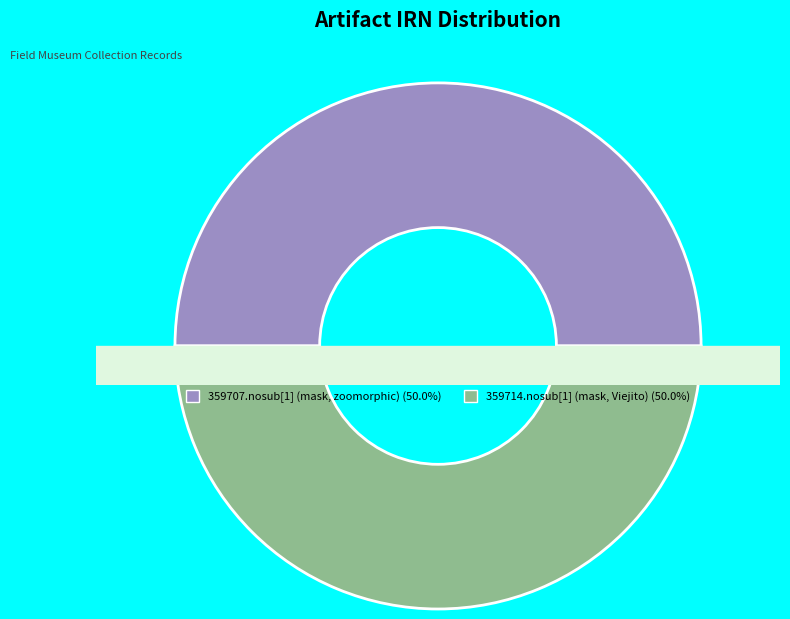

Is it true that 359714.nosub[1] (mask, Viejito) is 43% of the pie?

False